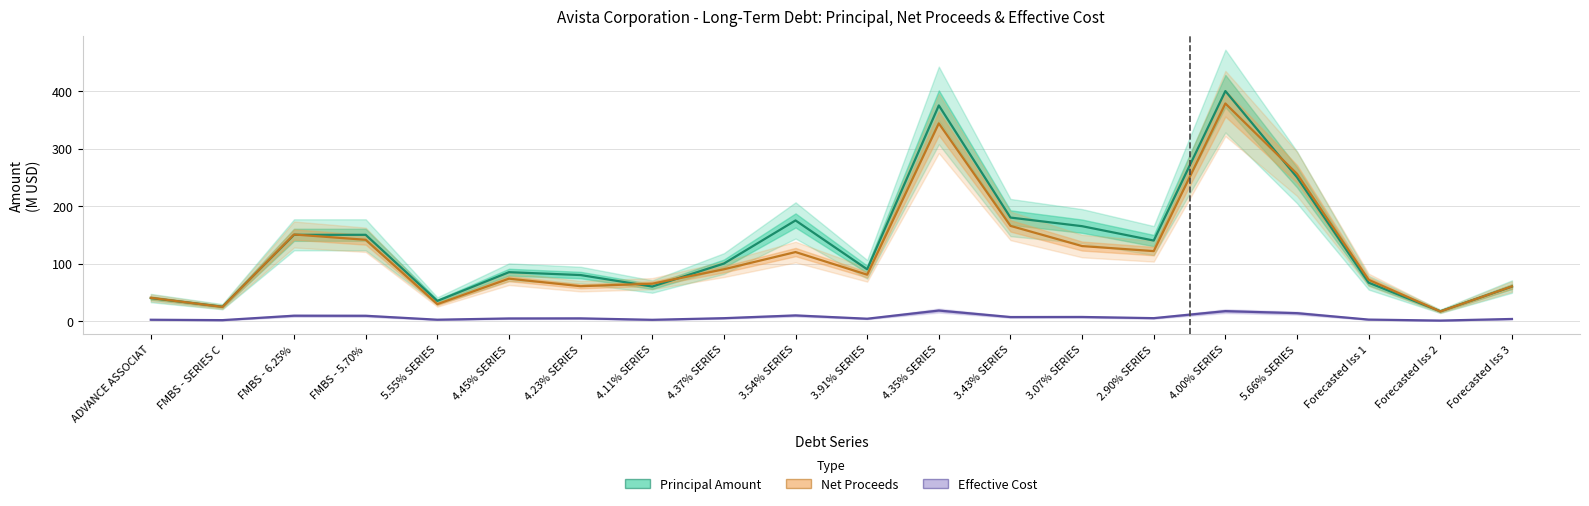

What is the minimum value shown in the chart?

0.9